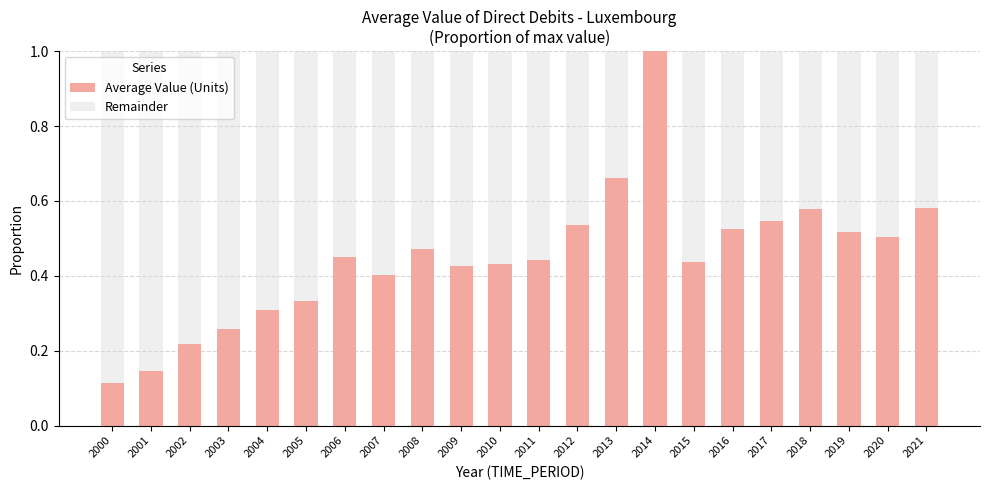

What is the total value across all series at 2015?

1.0